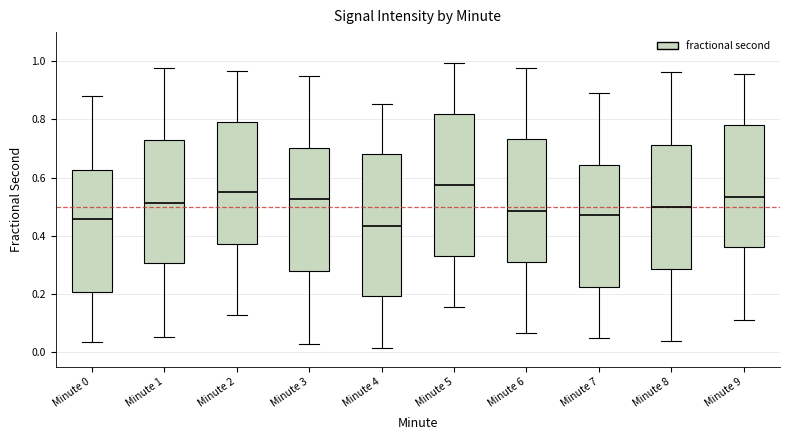

Which box's median line is the lowest?

Minute 4